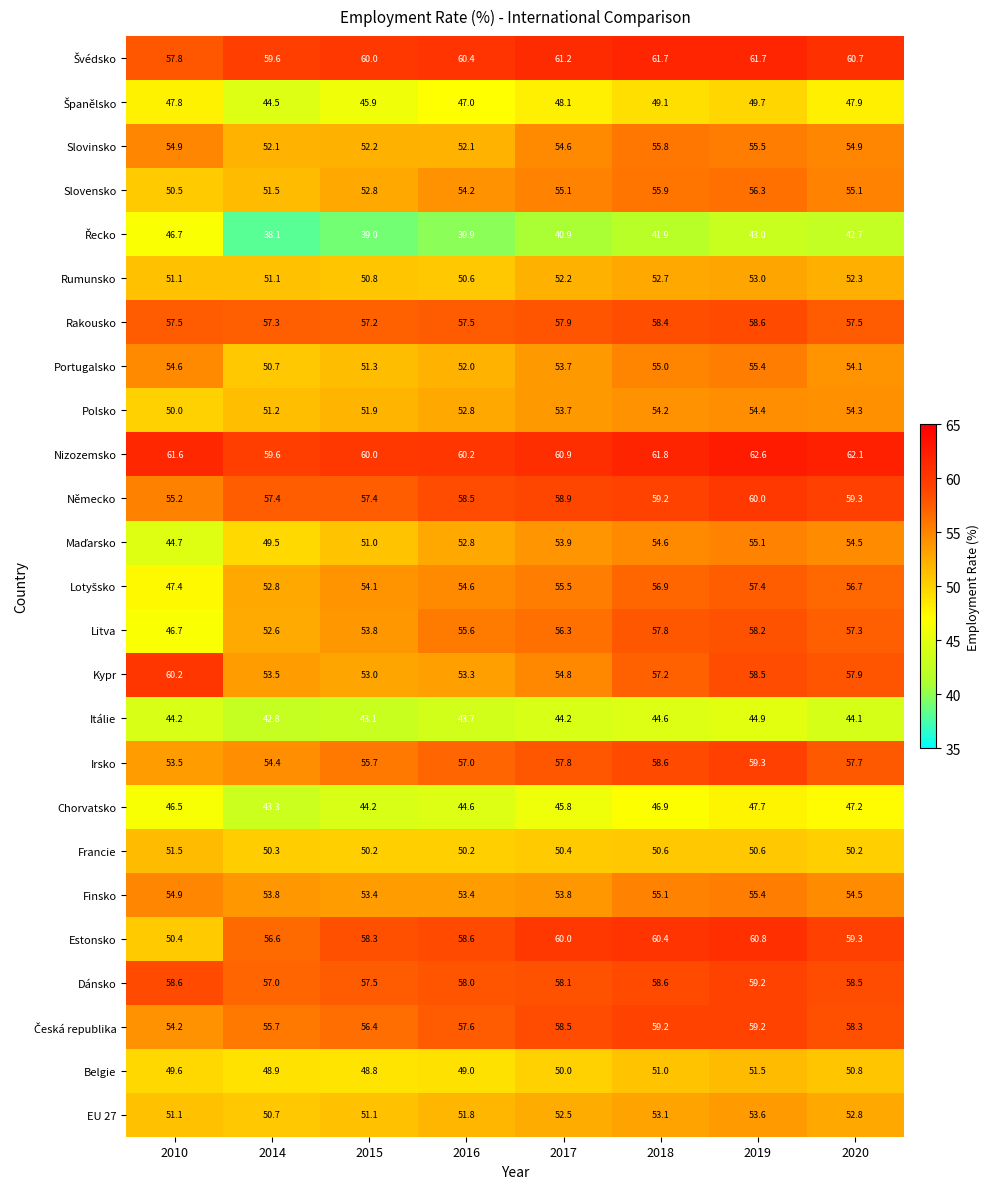

Which series has the largest range (max minus min)?

Litva